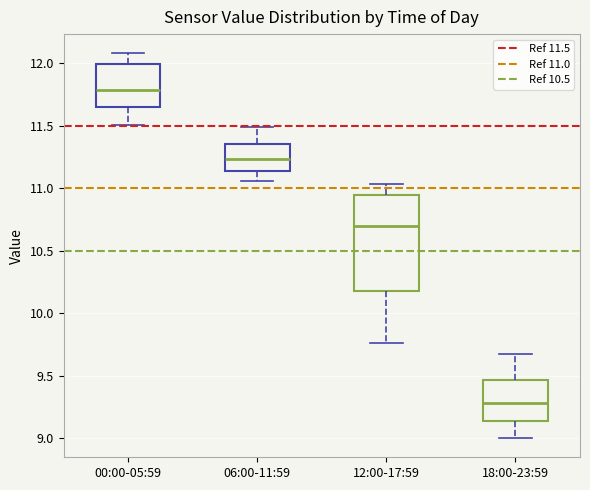

Reading left to right, transcribe this box plot: for each box, give where its median line is, the range the box spans, and where its two whiskers end, as read against the y-axis. The values are not printed on the chart, so give them approximately, as read against the axis.

00:00-05:59: median 11.80, box 11.65 to 12.00, whiskers 11.50 to 12.10
06:00-11:59: median 11.25, box 11.15 to 11.35, whiskers 11.05 to 11.50
12:00-17:59: median 10.70, box 10.20 to 10.95, whiskers 9.75 to 11.05
18:00-23:59: median 9.30, box 9.15 to 9.45, whiskers 9.00 to 9.65